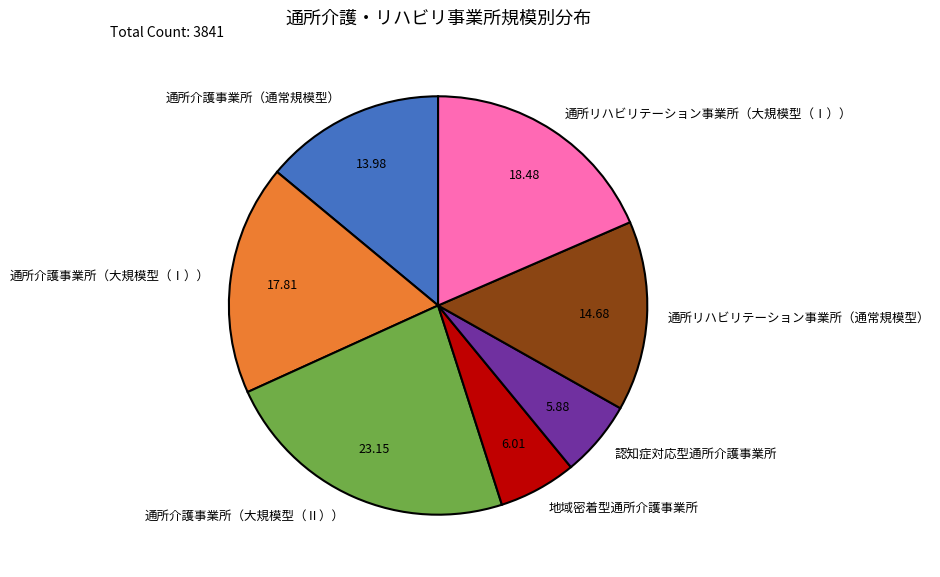

Which slice is the largest?

通所介護事業所（大規模型（Ⅱ））